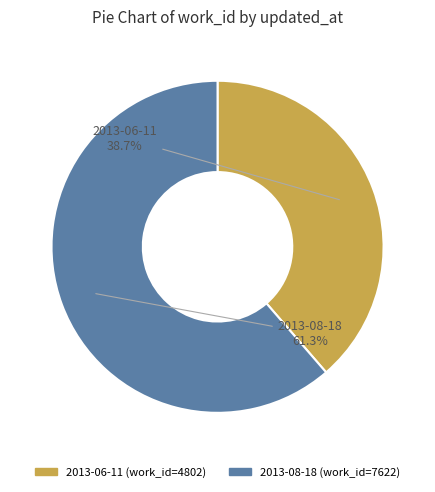

Count the number of slices in the pie.

2